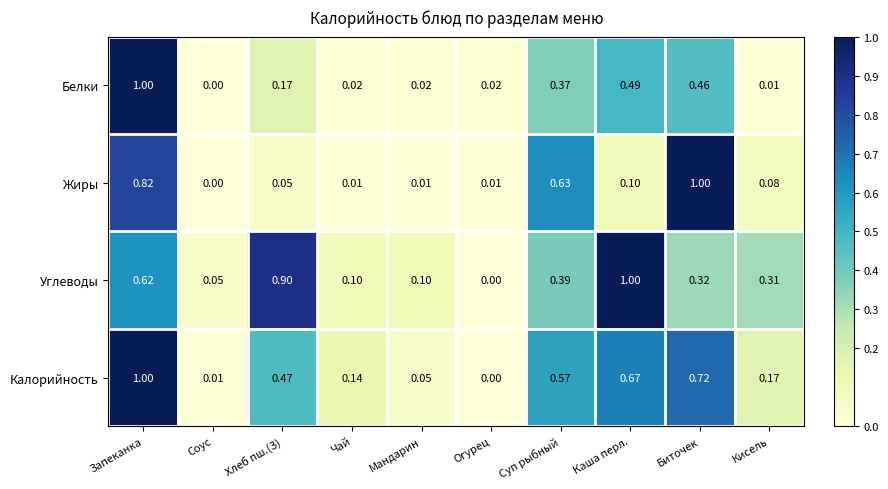

At which label is Углеводы closest to 0?

Огурец